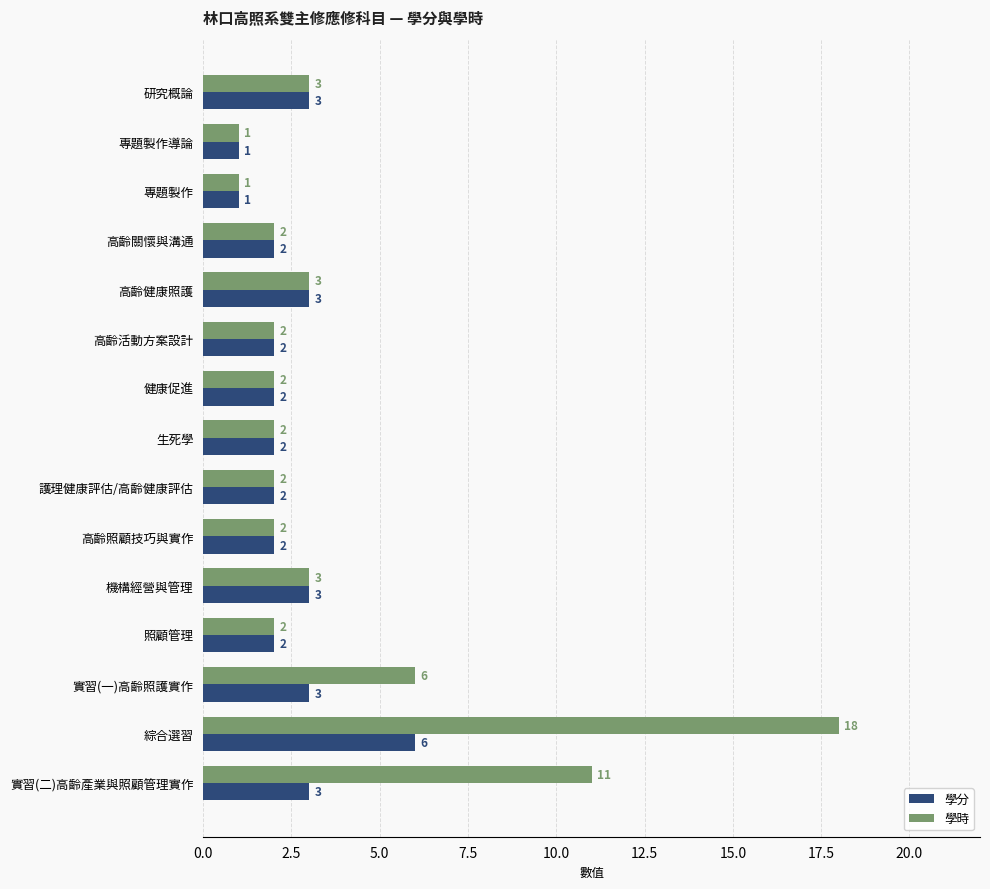

What is the average value of the 學時 series?

4